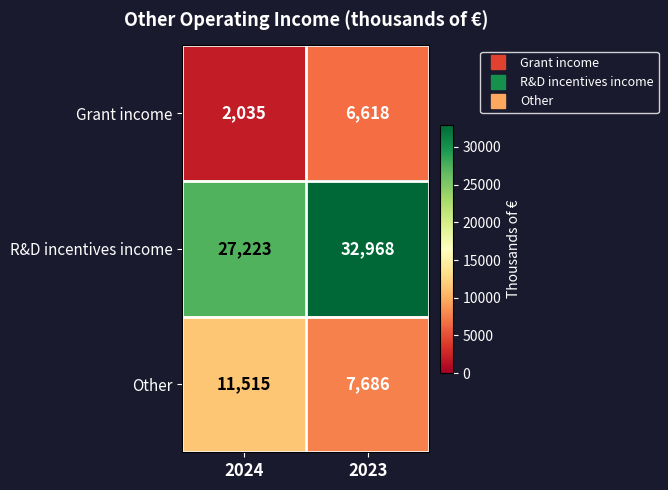

What is the spread (max minus min) of values at 2023?

26350